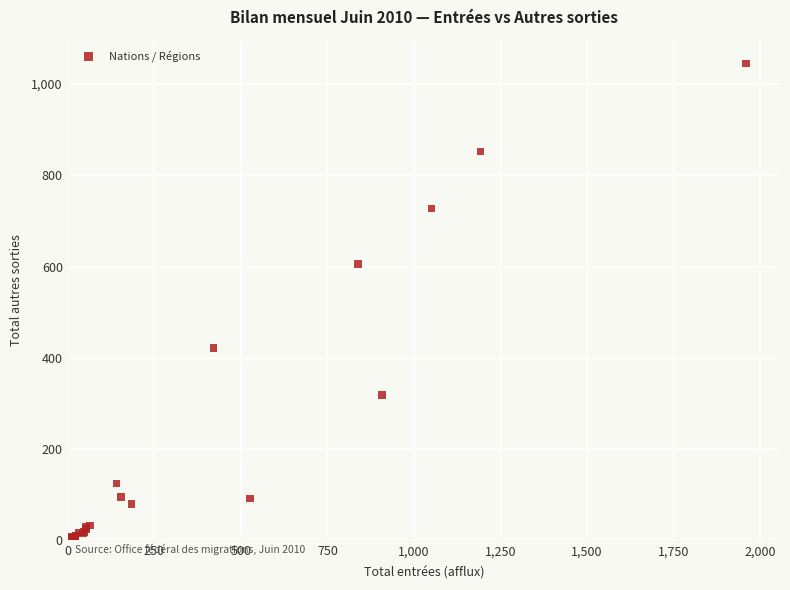

What Y value in the scatter plot is closest to 522?

606